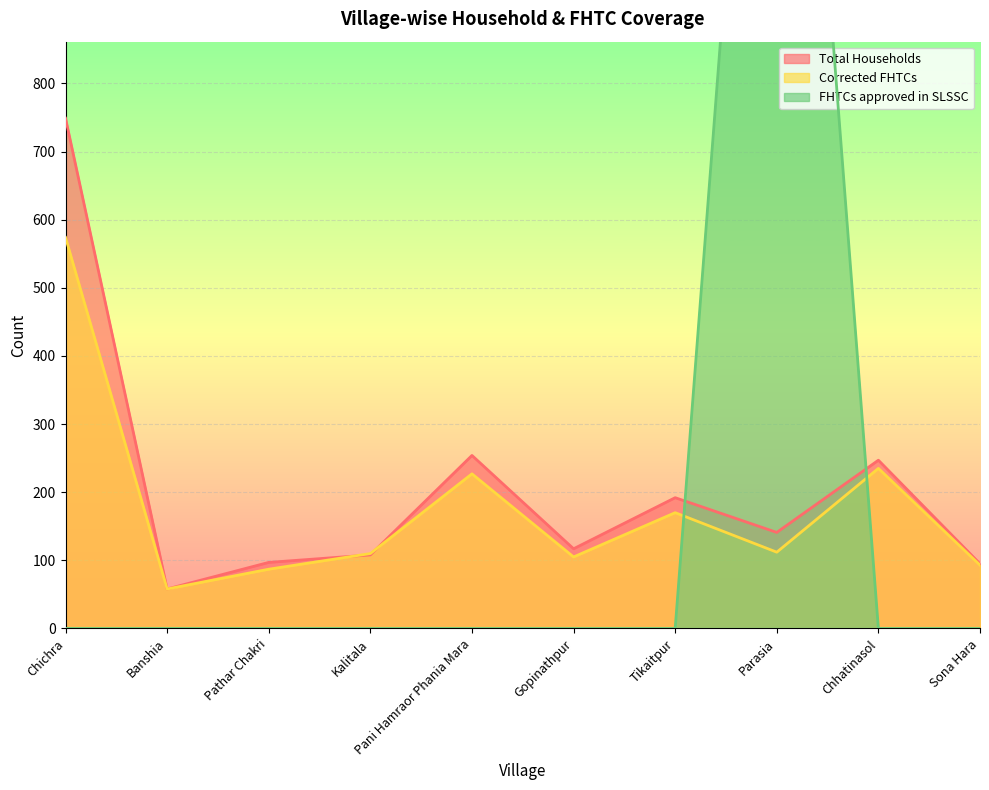

At which label does Corrected FHTCs first exceed 112?

Chichra